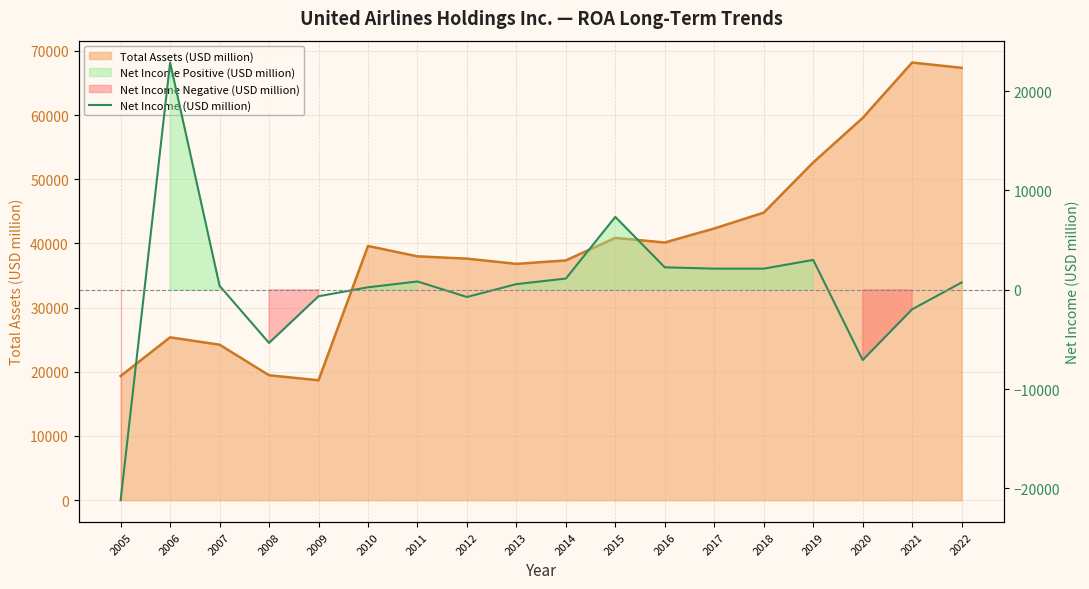

Reading left to right, list all the values displayed in this chart.

-21176	22876	403	-5348	-651	253	840	-723	571	1132	7340	2263	2131	2129	3009	-7069	-1964	737